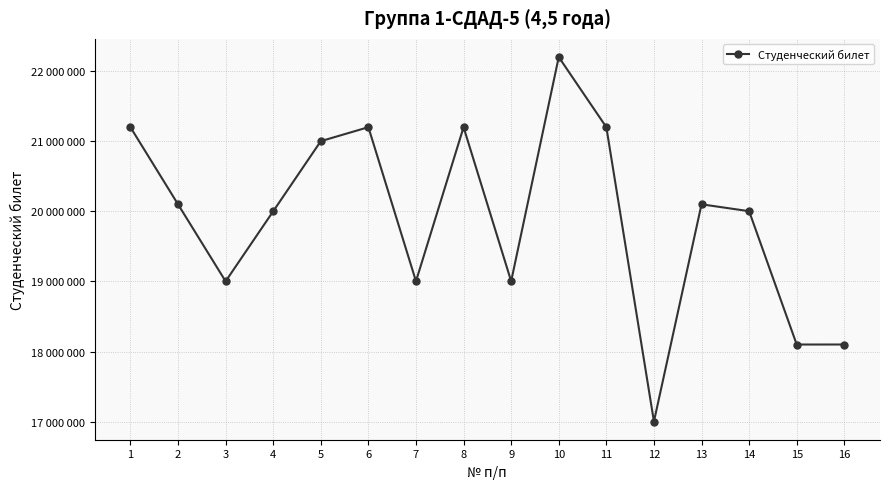

How many values exceed 20100617?

7